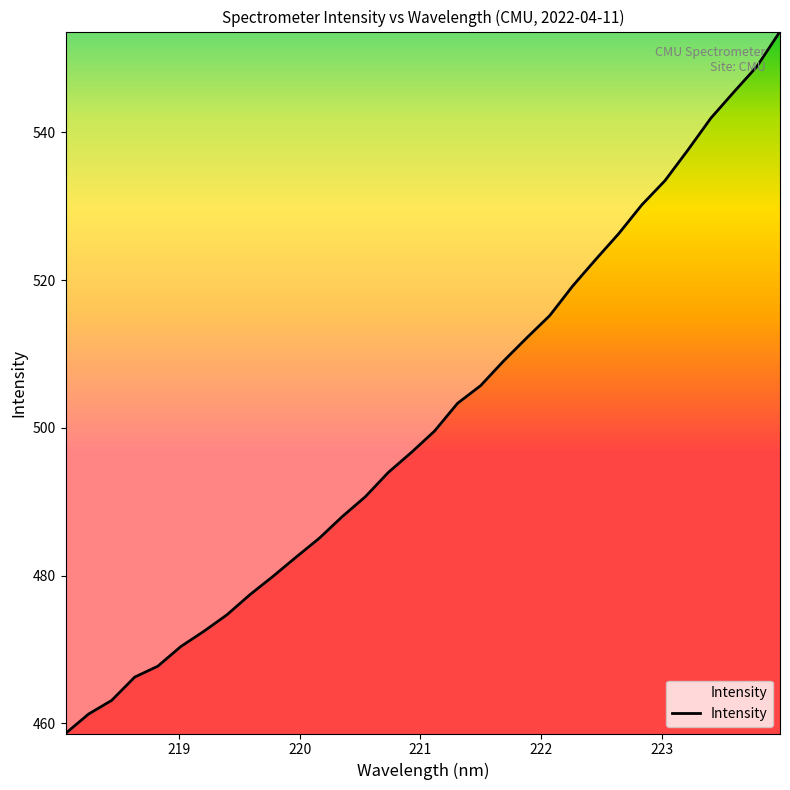

True or false: the data has more than 1 interior local peaks.

False